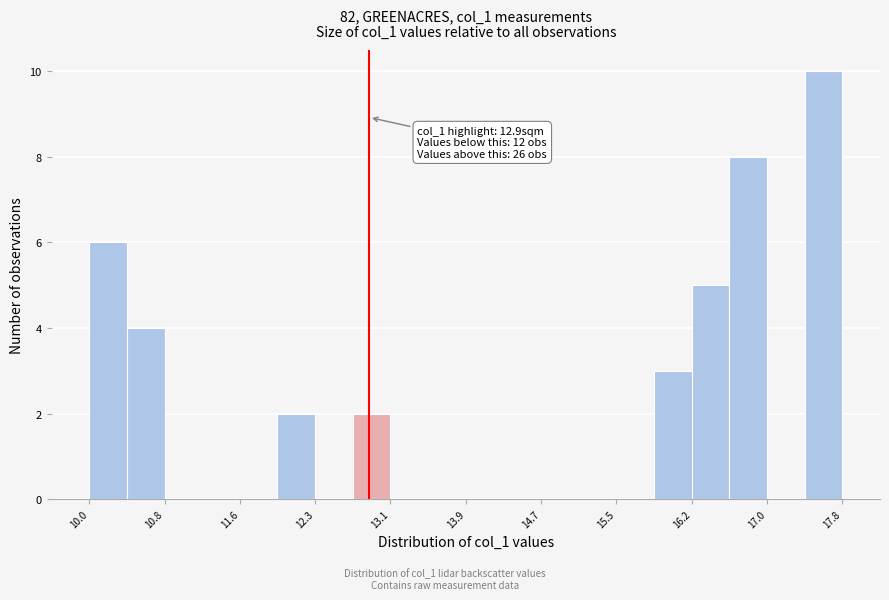

Read against the x-axis, roughly where is the centre of the tallest bar?

17.6